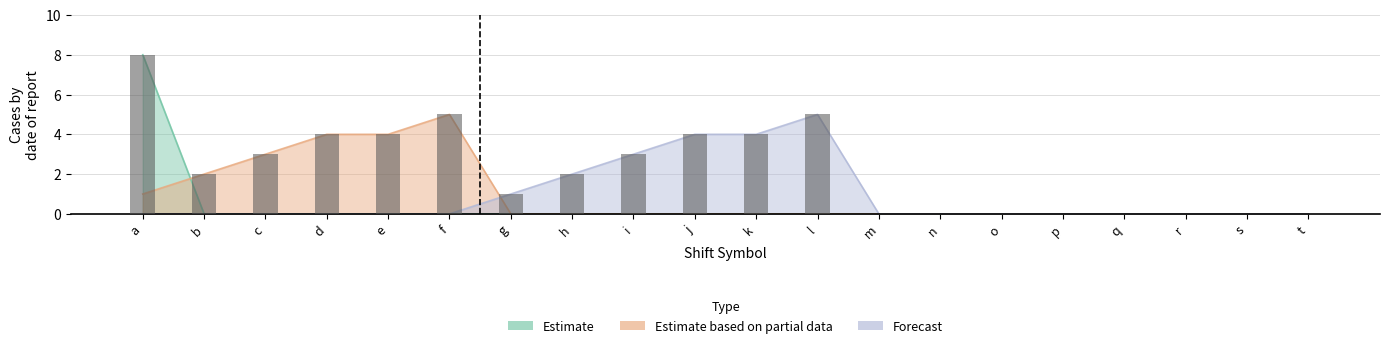

What is the difference between the maximum and minimum values in the Estimate based on partial data series?

5